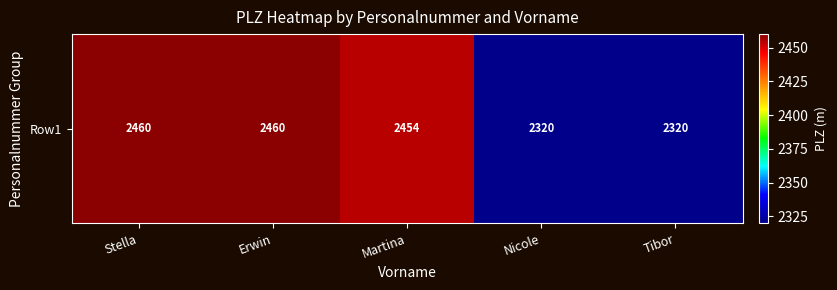

List the labels in order of value, smallest first.

Nicole, Tibor, Martina, Stella, Erwin